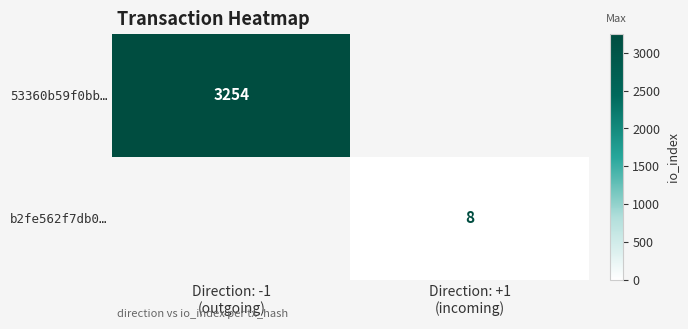

At which category does the chart reach its minimum across all series?

Direction: +1
(incoming)